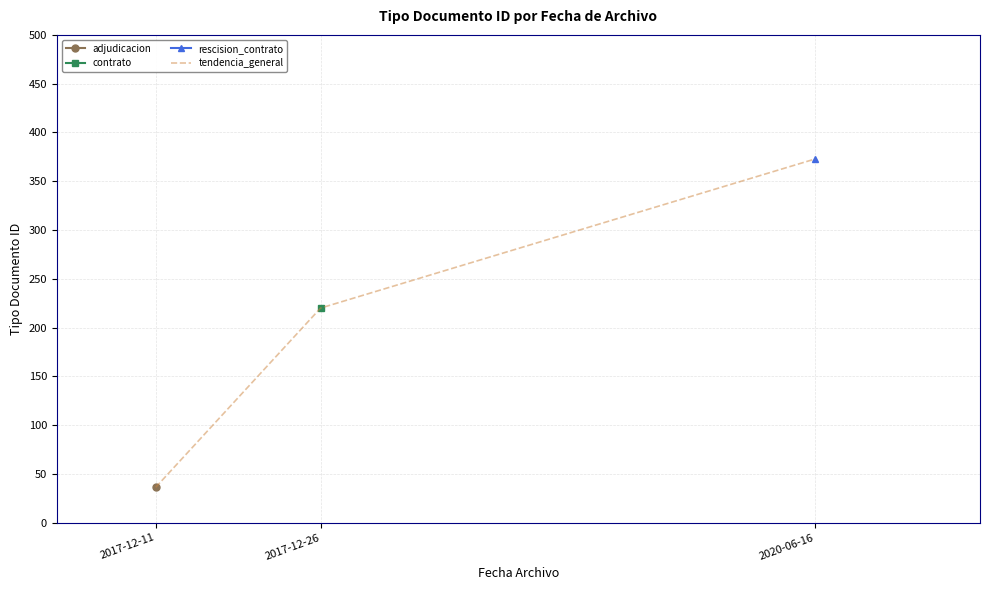

Reading left to right, extract all data points from this chart.

36.3	220.0	372.8